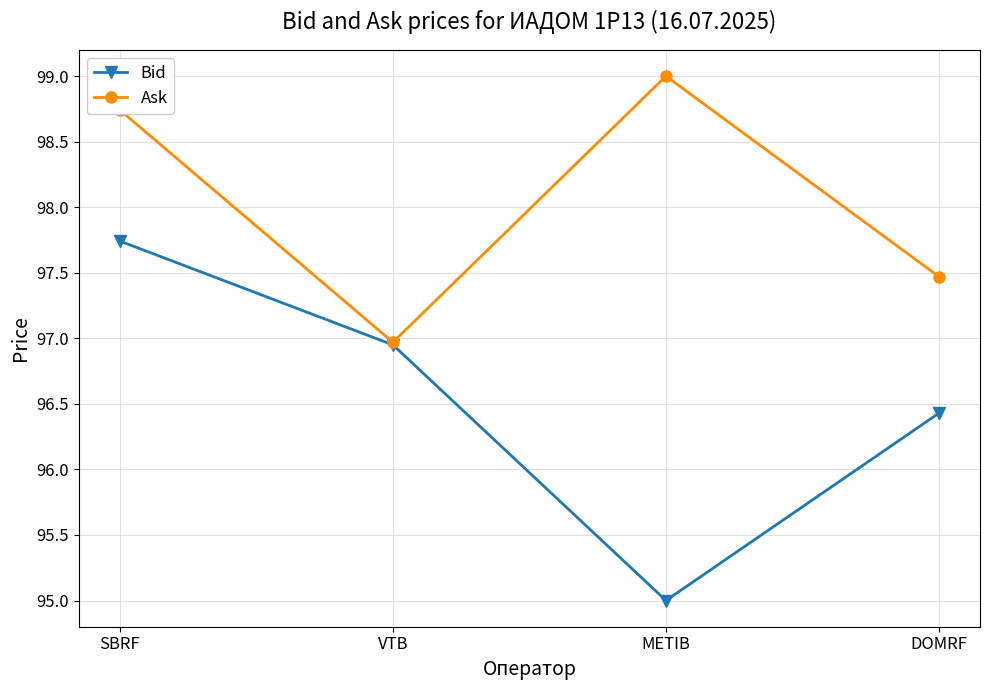

At which label is Ask closest to 97?

VTB